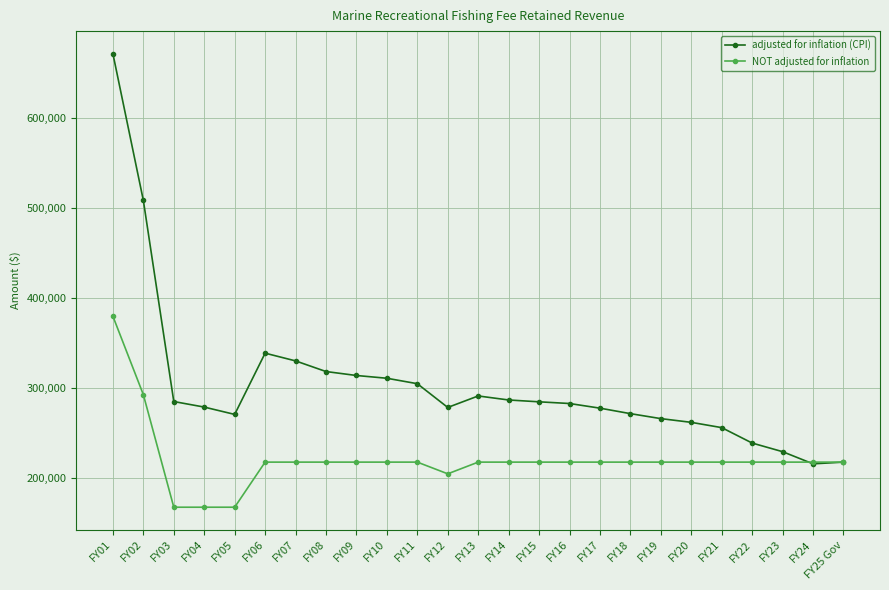

Which series has the largest range (max minus min)?

adjusted for inflation (CPI)